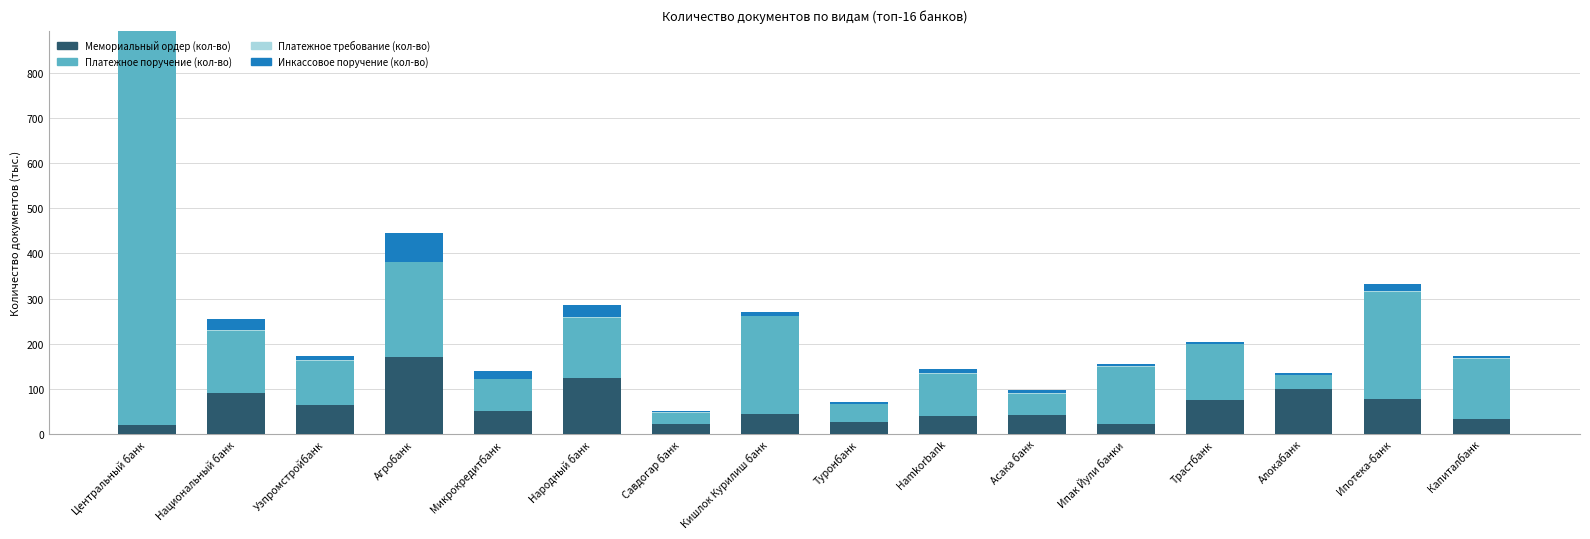

What is the maximum value for Мемориальный ордер (кол-во)?

170.9